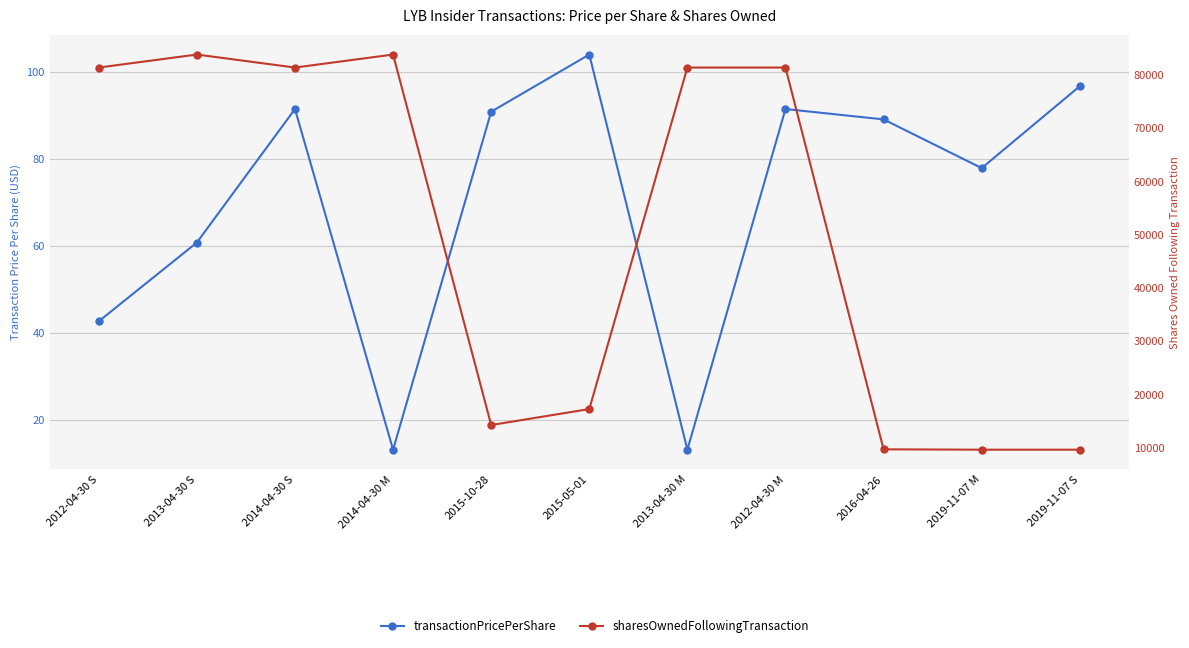

Which series has the largest range (max minus min)?

sharesOwnedFollowingTransaction